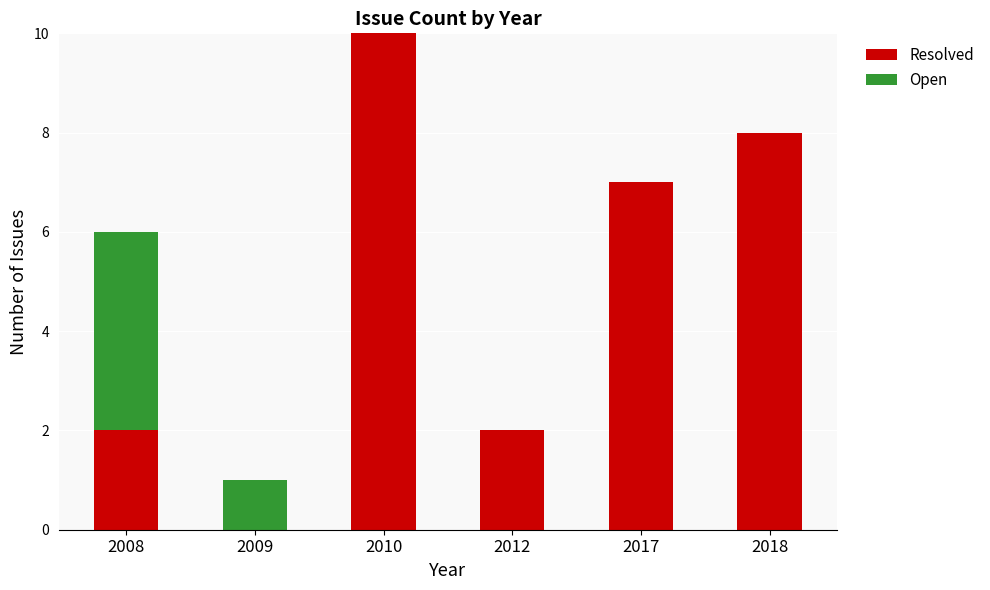

At which category is the sum across all series the highest?

2010